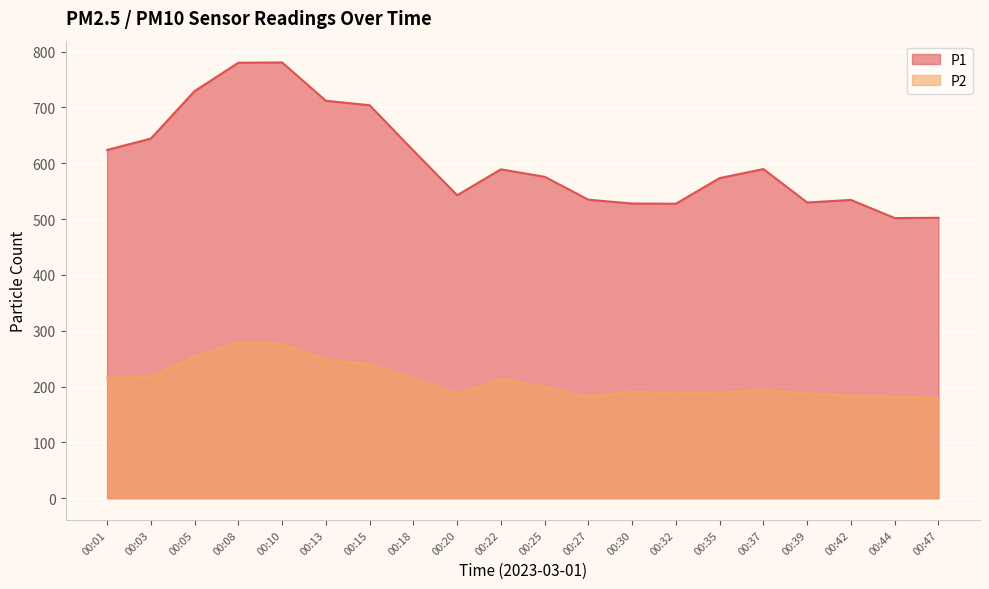

What is the maximum value for P2?

279.2